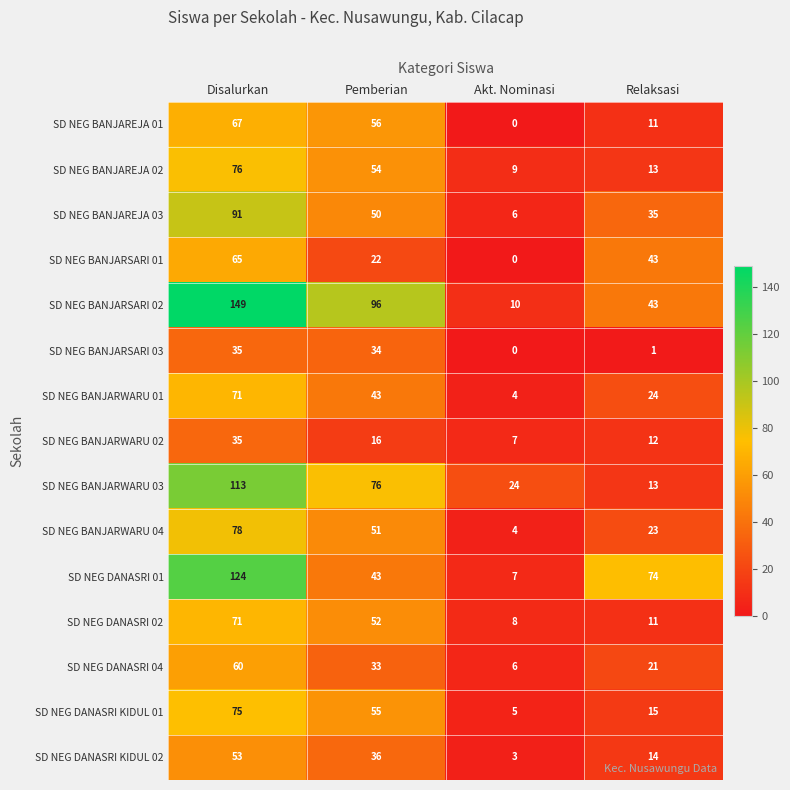

At which label is SD NEG BANJARWARU 04 closest to 41?

Pemberian